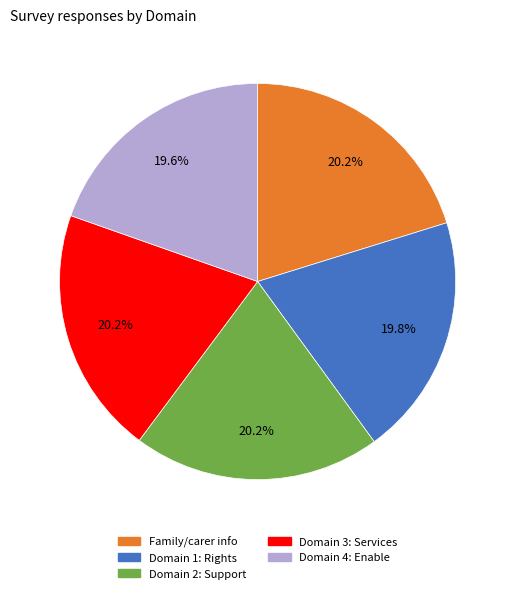

Does any single category account for the majority?

No